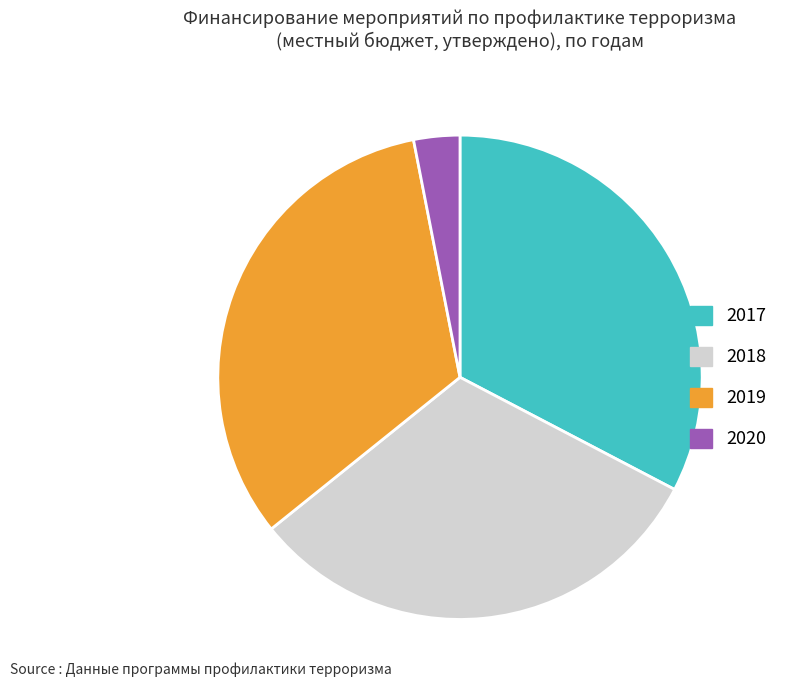

Approximately how many times larger is the value at 2018 compared to 2017?

1.0